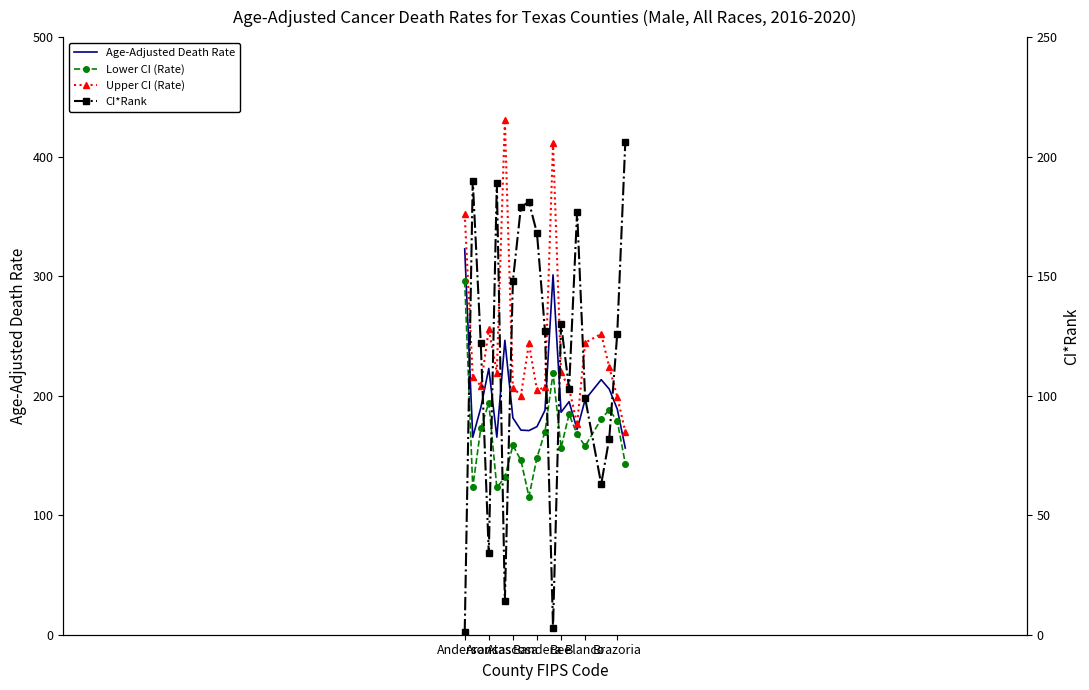

Is this an area chart (filled region under the line)?

No